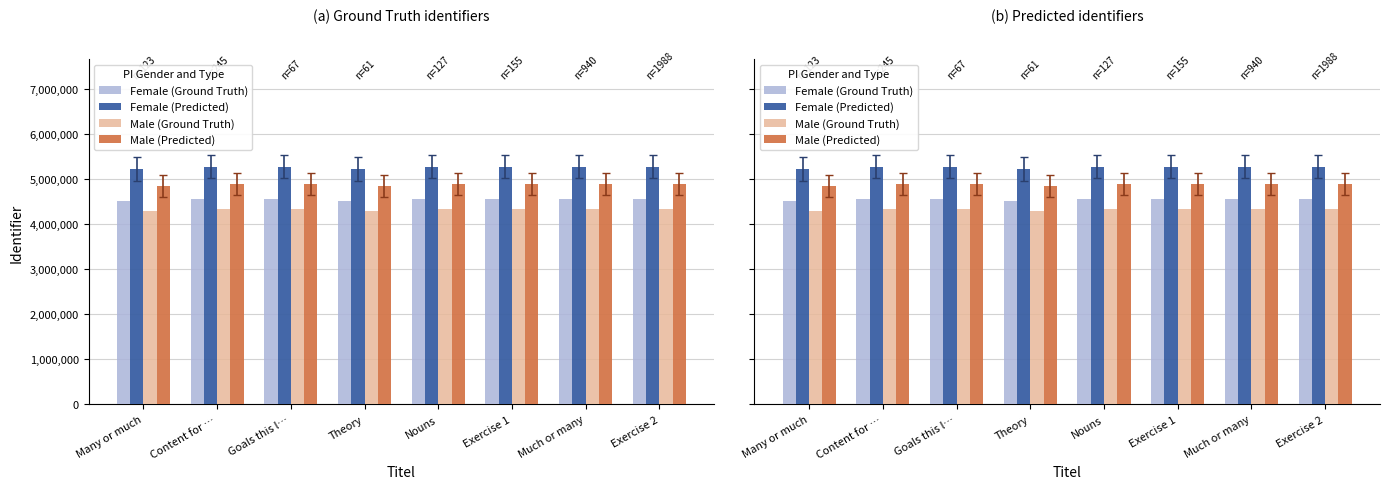

What is the value of the Male (Ground Truth) bar at the 5th from the left?

4328588.2